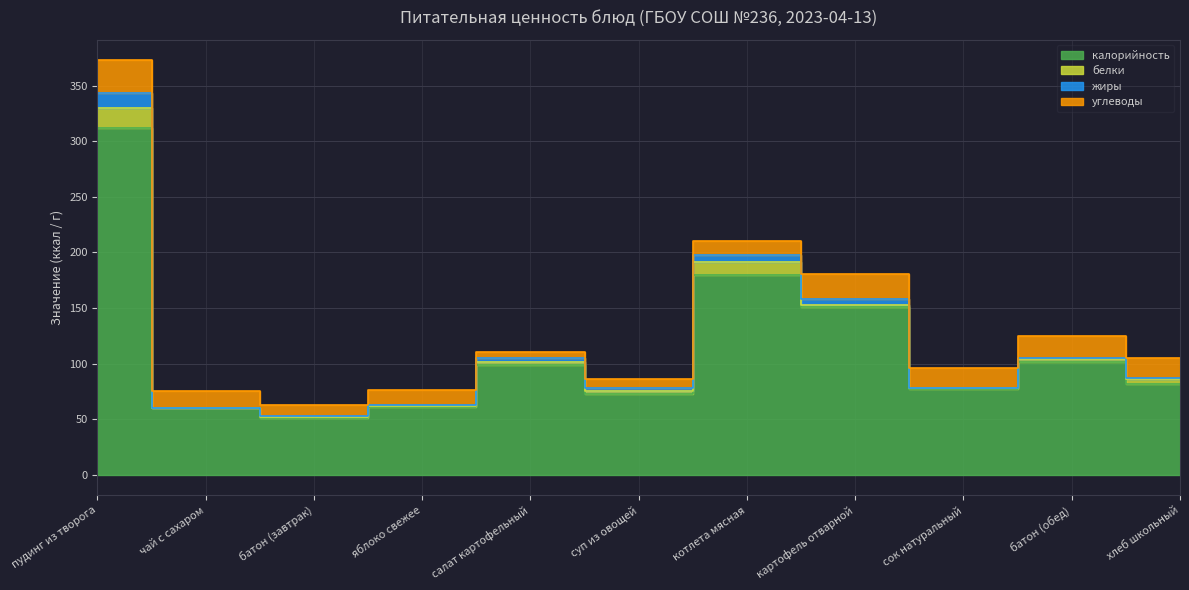

At which category is the sum across all series the highest?

пудинг из творога